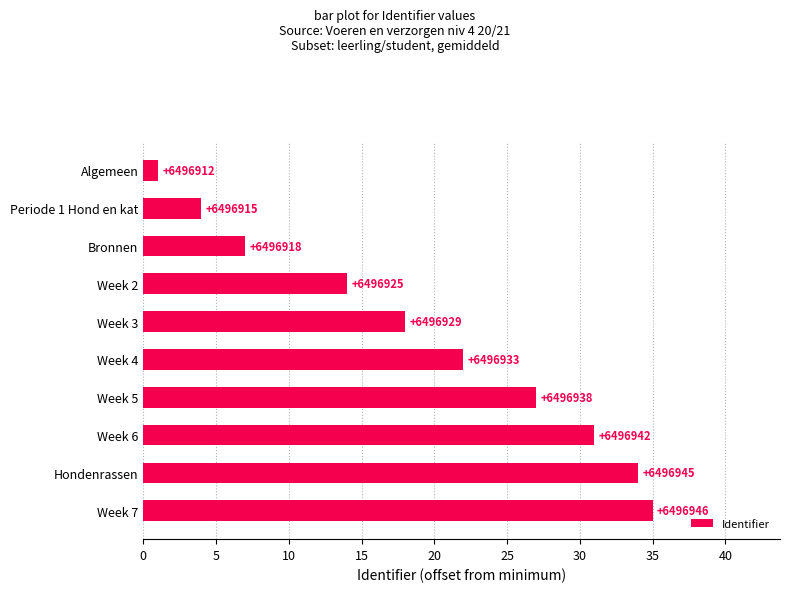

How many bars are there in total?

10